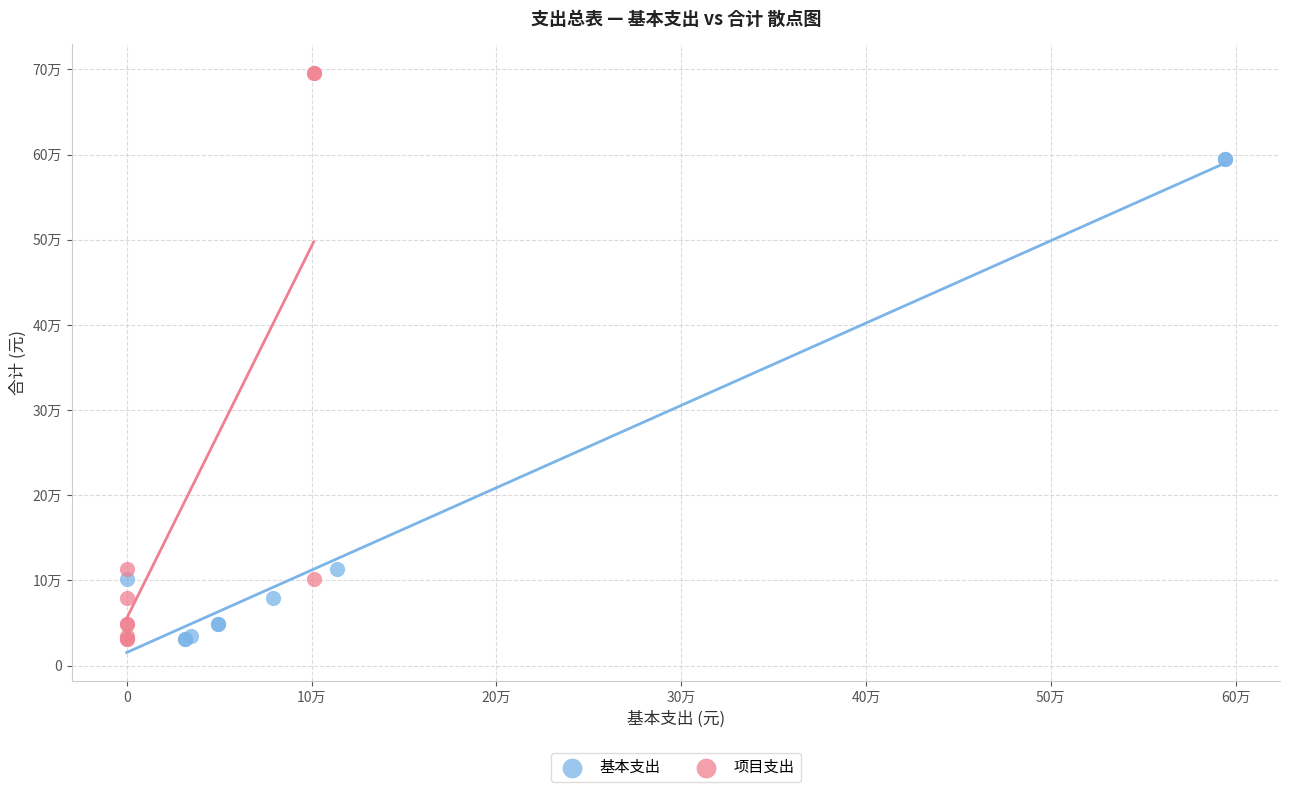

Which series has the widest spread of Y values?

项目支出